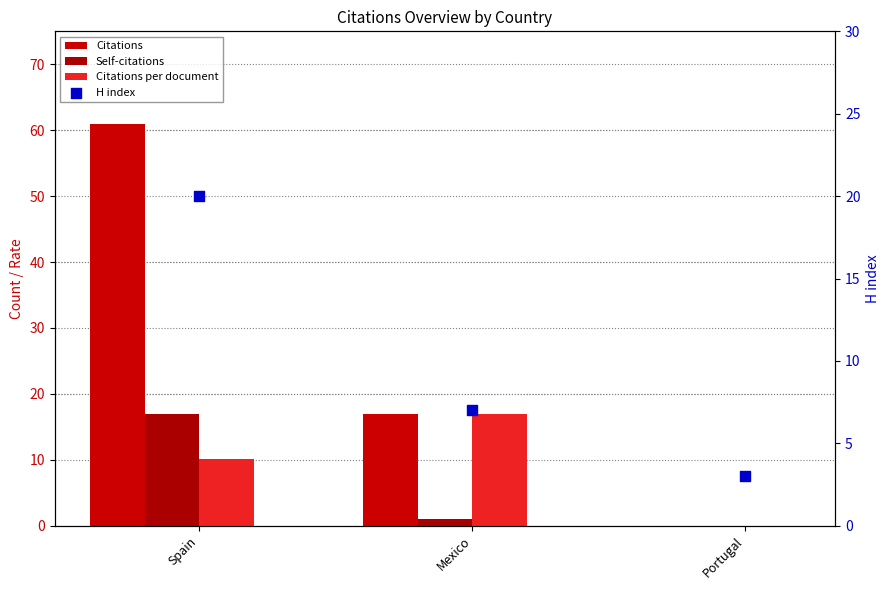

Which series contains the lowest Y value?

Citations